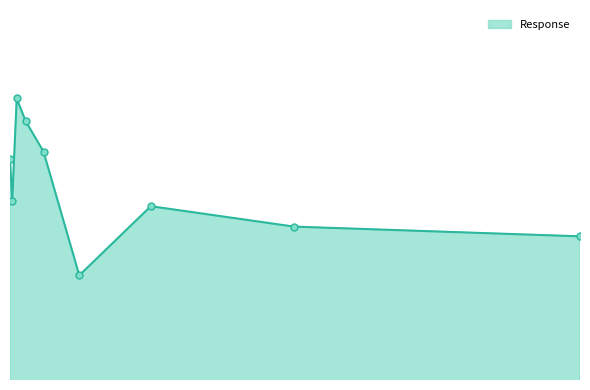

Does the chart display data point markers on the line(s)?

No